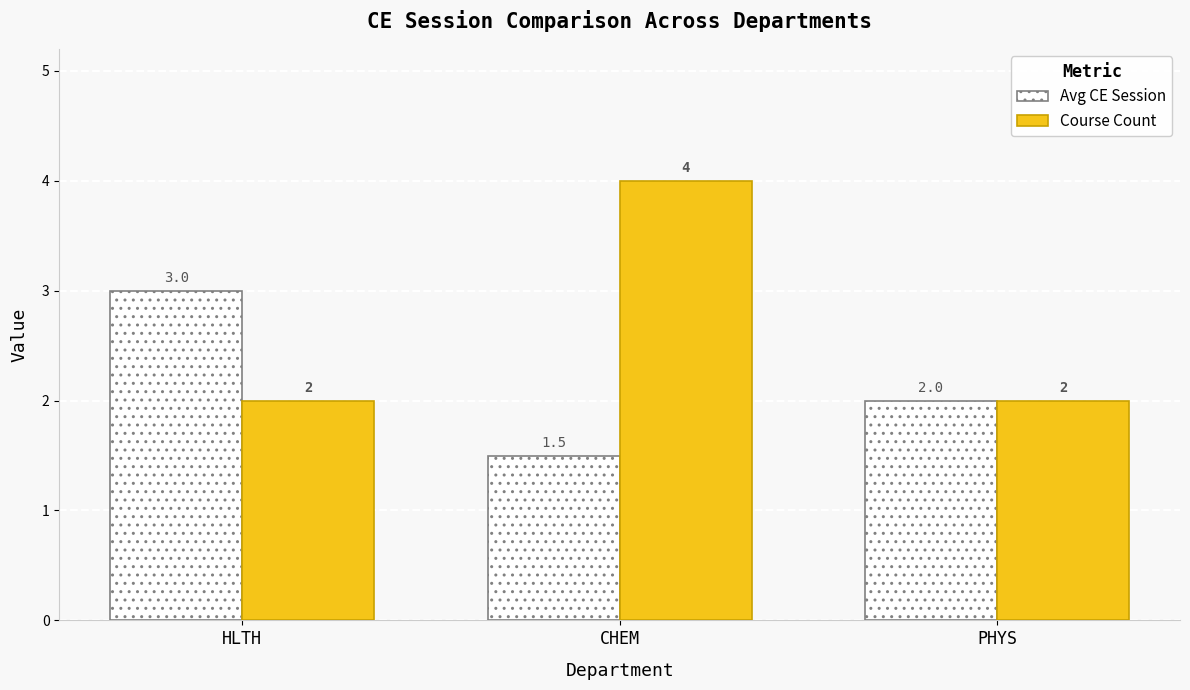

At which category is the sum across all series the highest?

CHEM